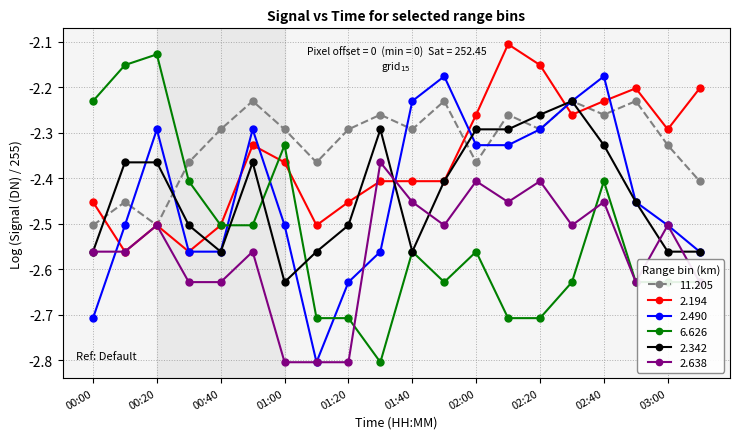

Does the chart have visible grid lines?

Yes